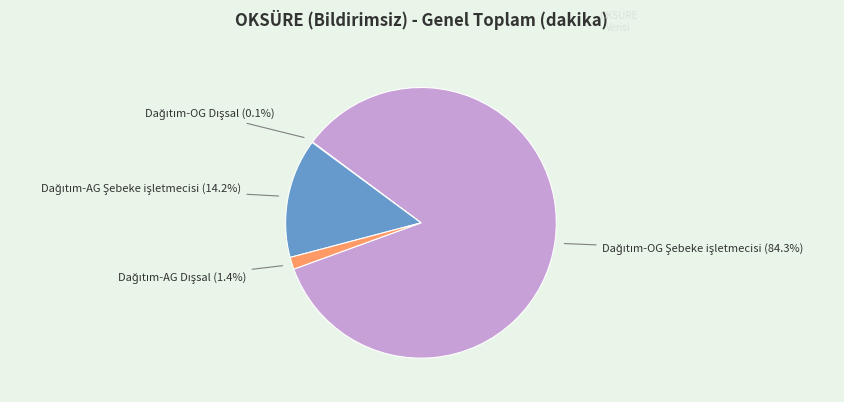

Is there any slice that represents more than half of the pie?

Yes